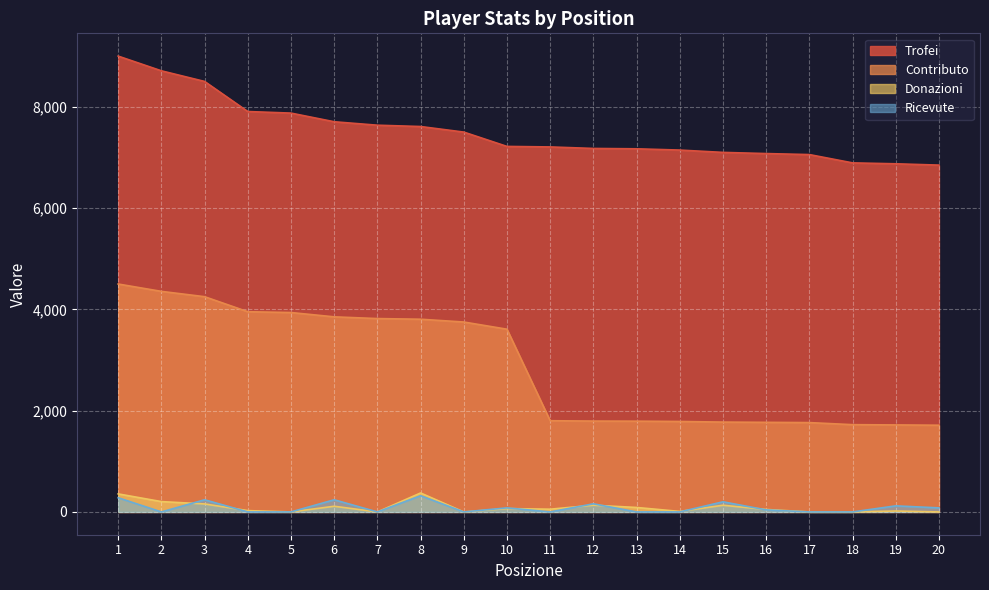

Does the chart display data point markers on the line(s)?

No